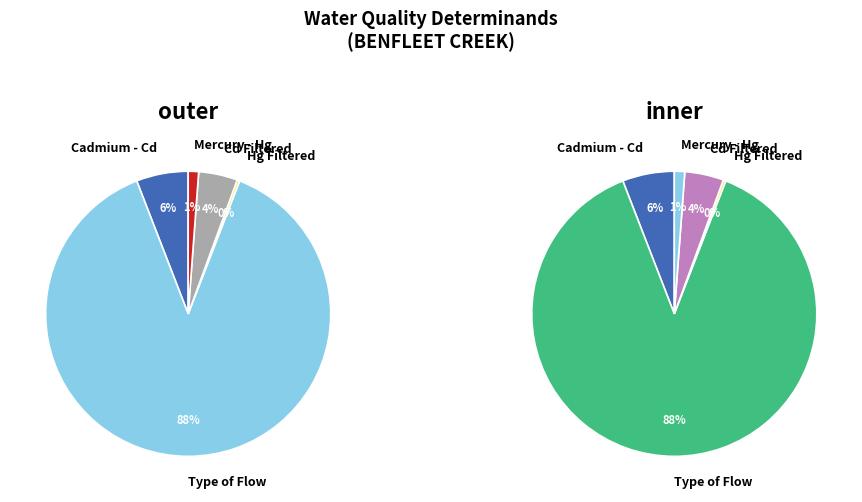

What percentage do Mercury - Hg and Cd Filtered together represent?

5.6%